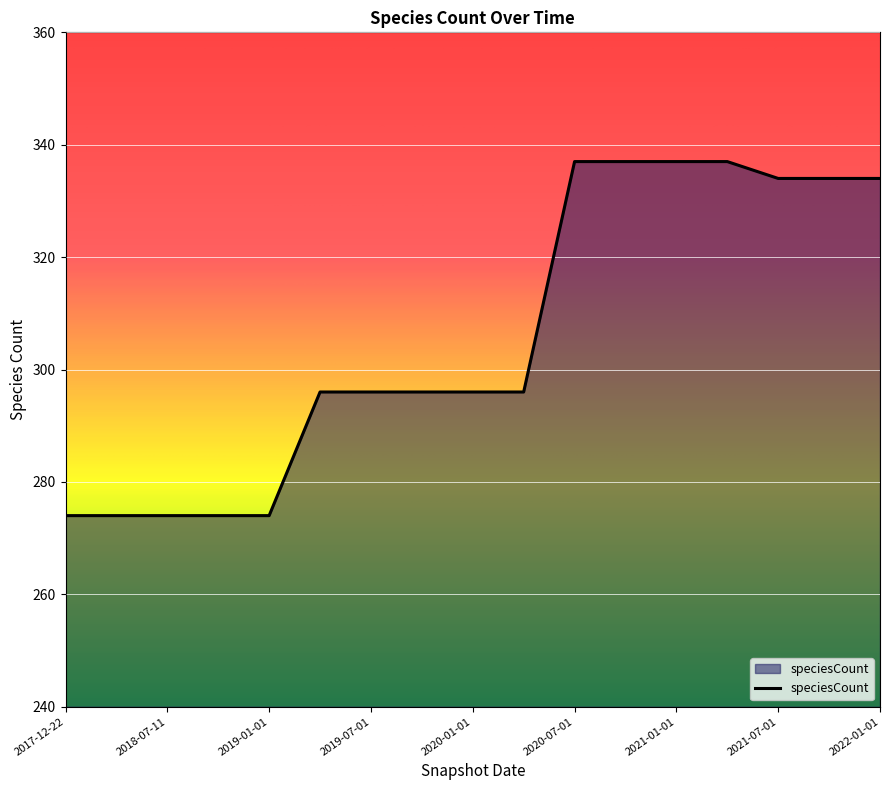

What is the difference between the maximum and minimum values?

63